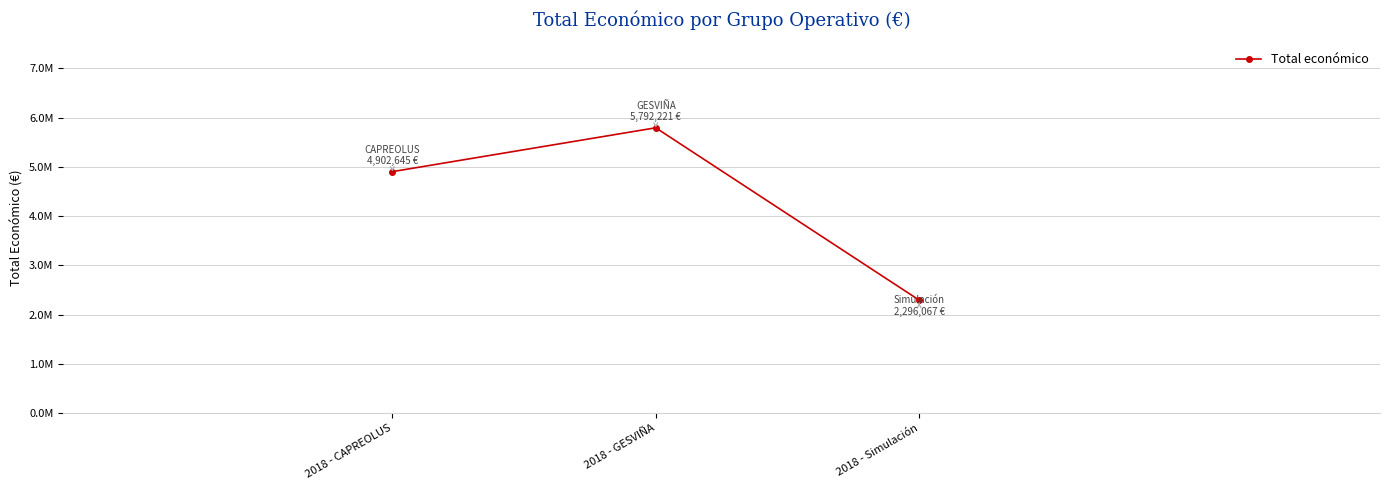

What is the maximum value shown in the chart?

5792221